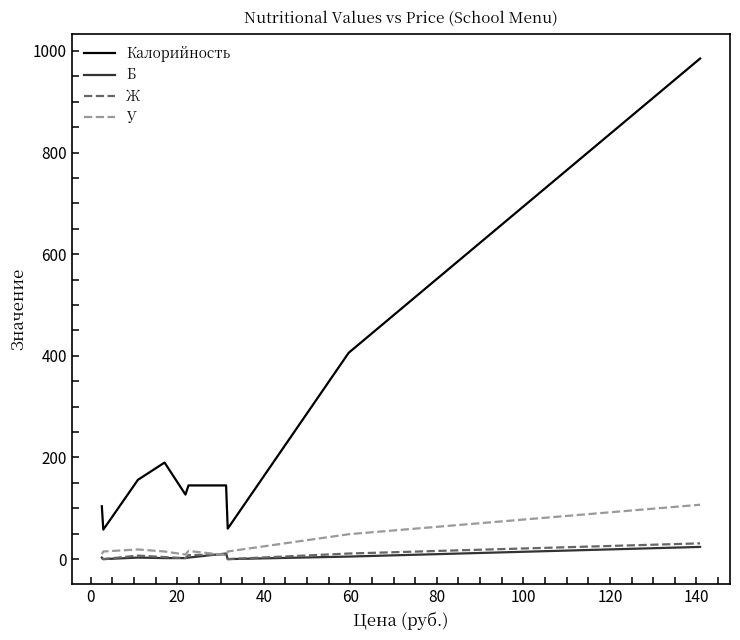

Which series has the largest range (max minus min)?

Калорийность